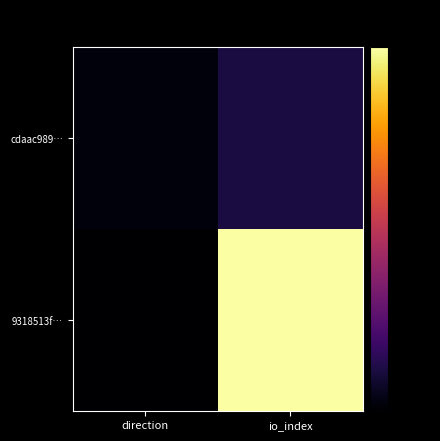

How many categories are shown in the chart?

2